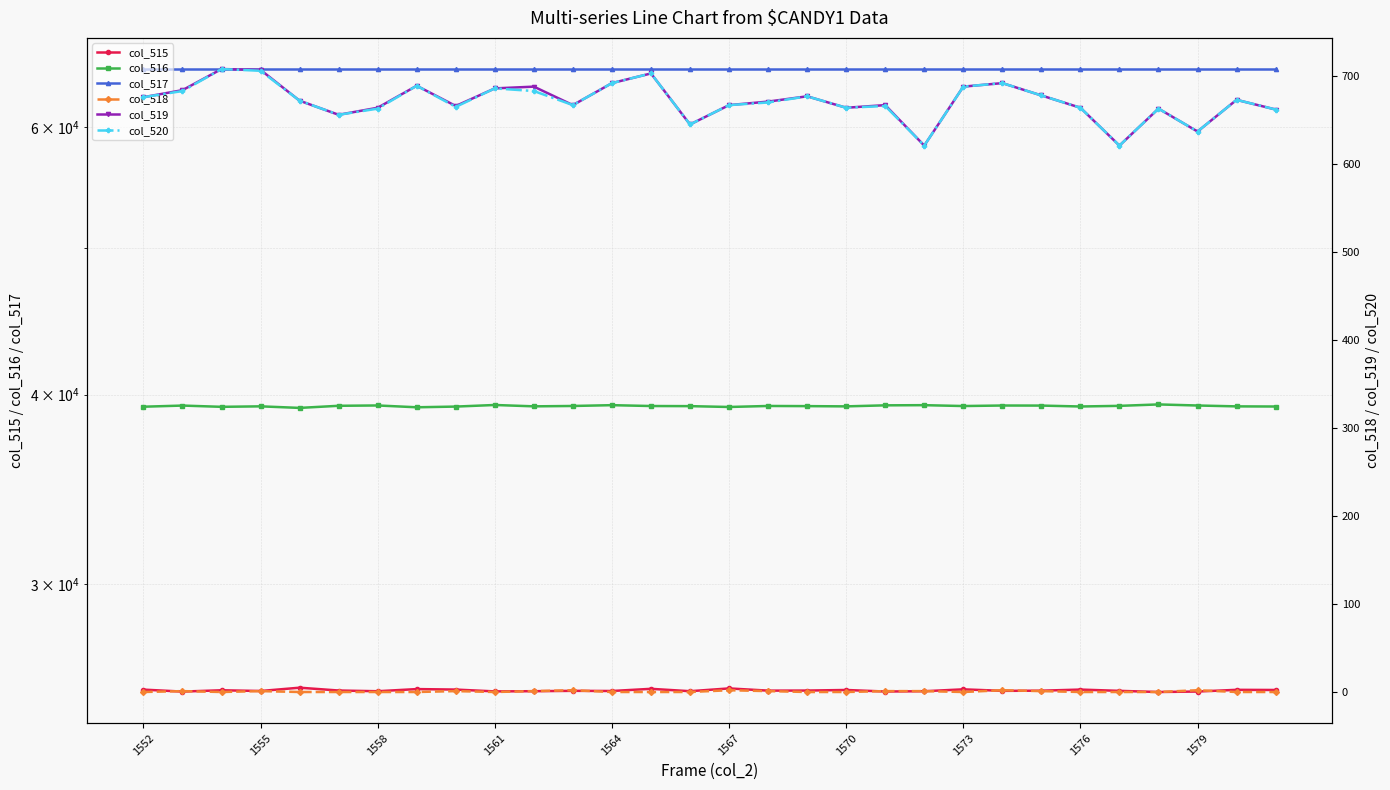

At how many categories does at least one series exceed 51648?

30